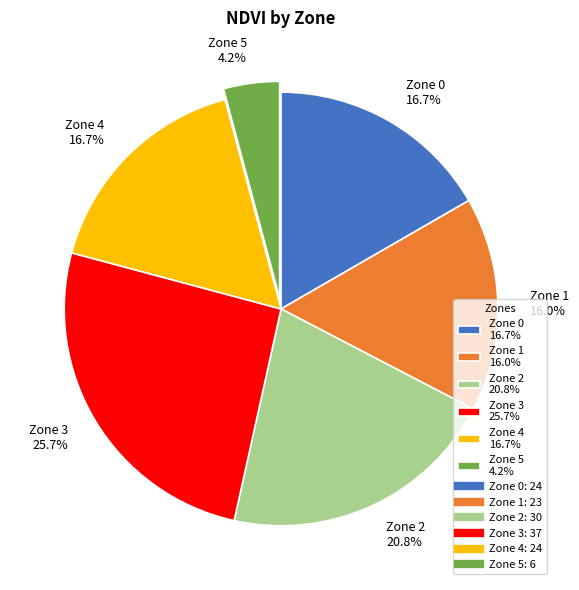

The Zone 3 slice represents 26% of the pie. True or false?

True